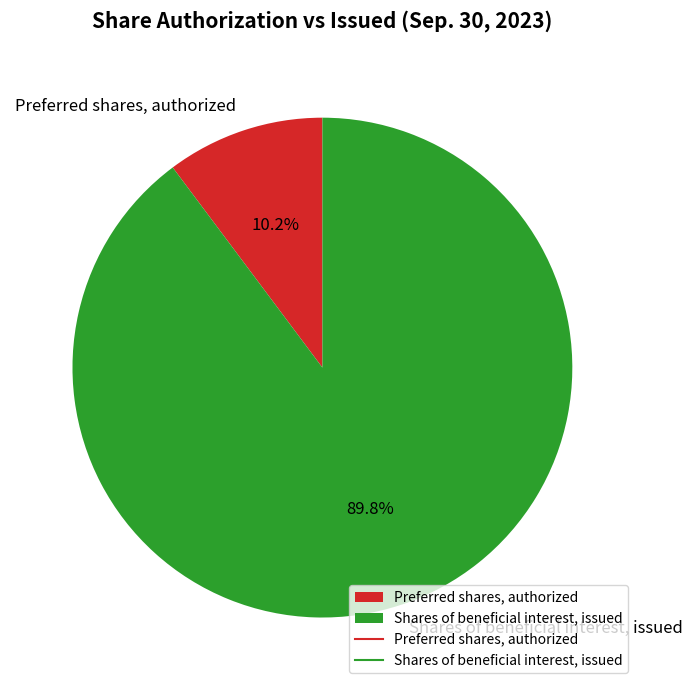

Which category has the smallest portion of the pie?

Preferred shares, authorized